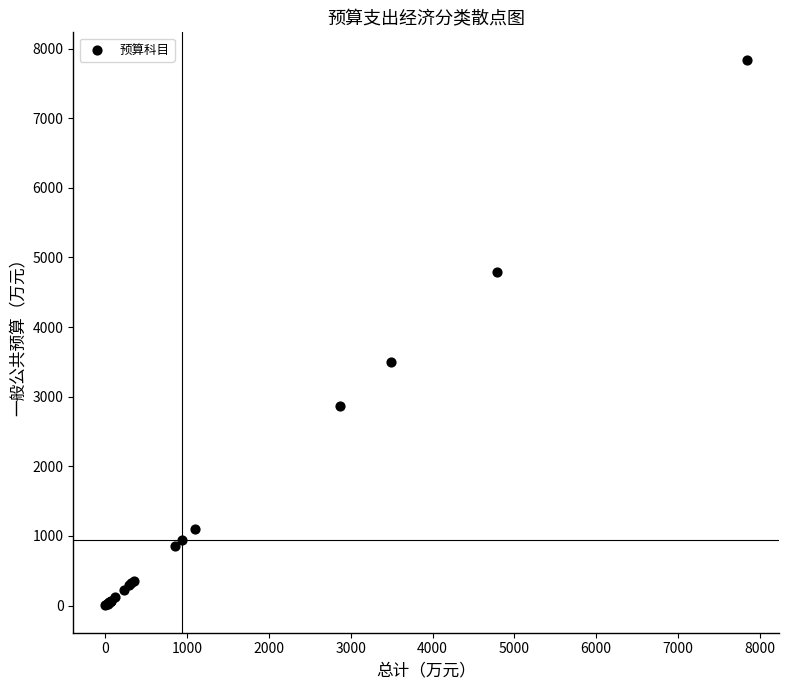

What Y value in the scatter plot is closest to 3921?

3493.4